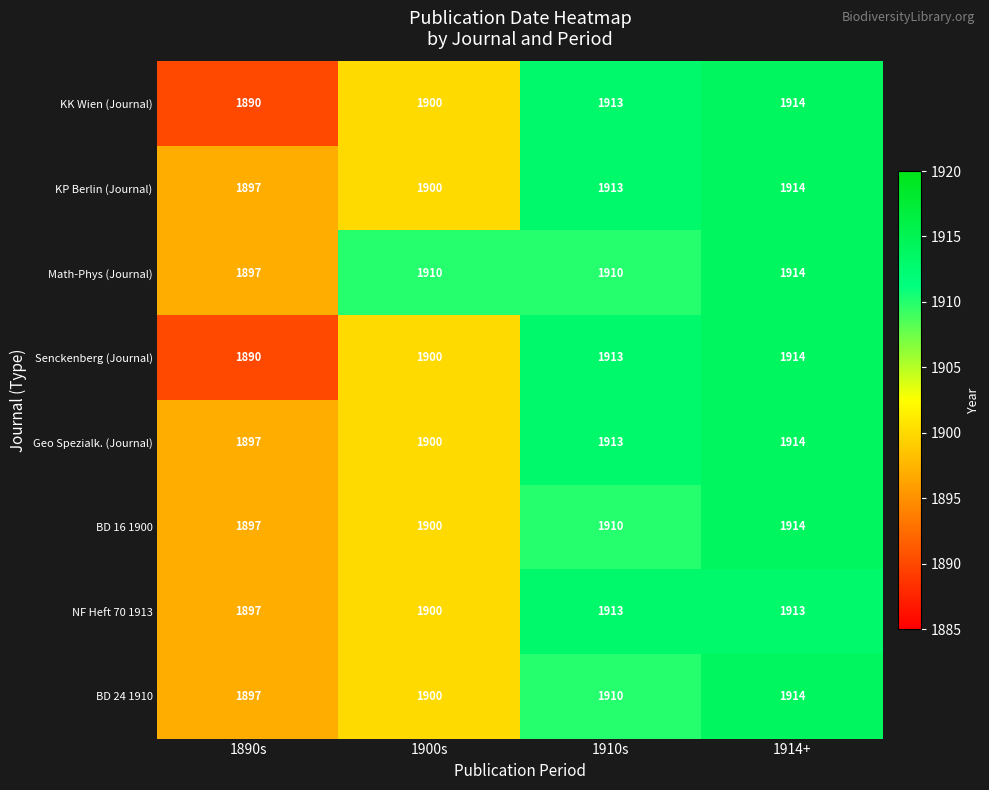

What is the minimum value for Math-Phys (Journal)?

1897